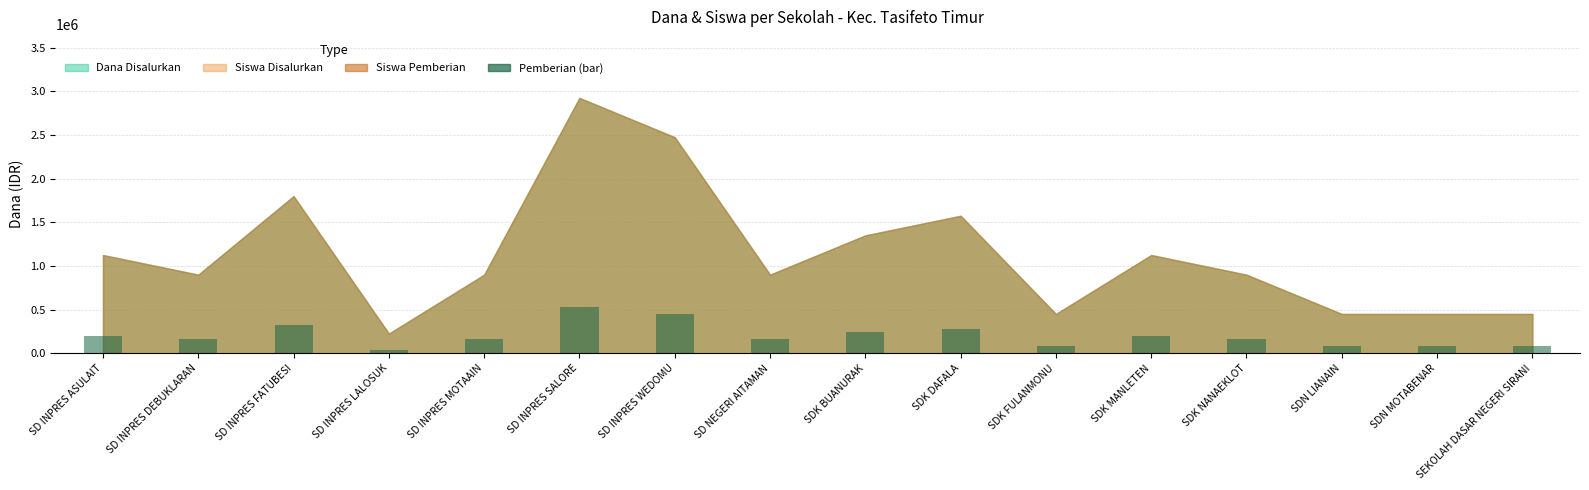

What is the difference between the values at SD INPRES ASULAIT and SDN MOTABENAR?

121500